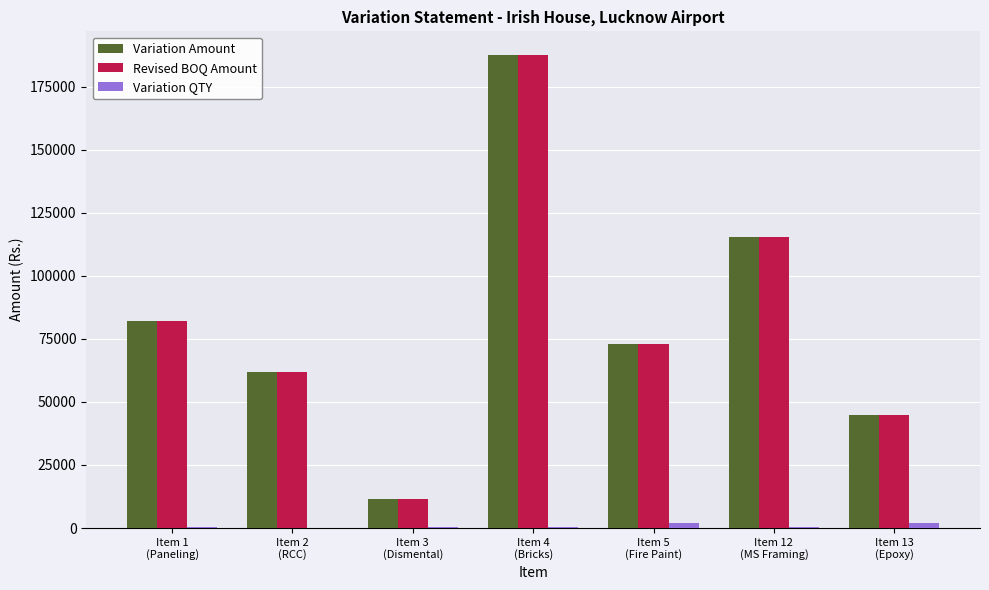

How many data points does each series have?

7